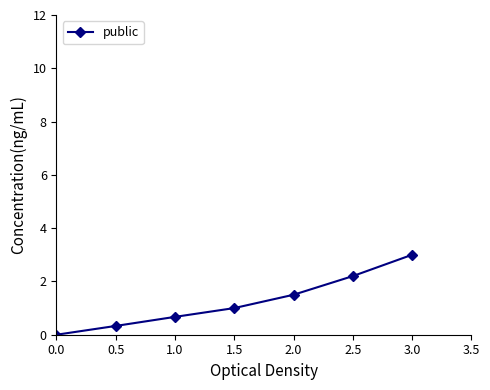

At which category does the chart reach its peak across all series?

3.0